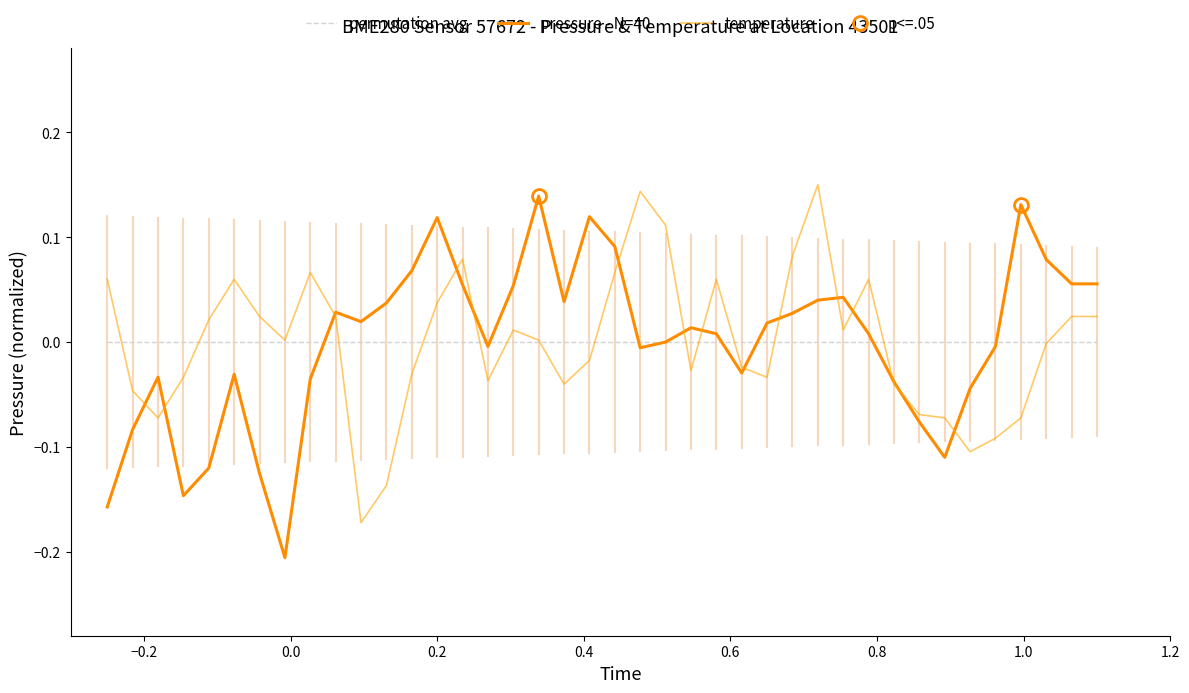

What is the maximum value for temperature?

0.2